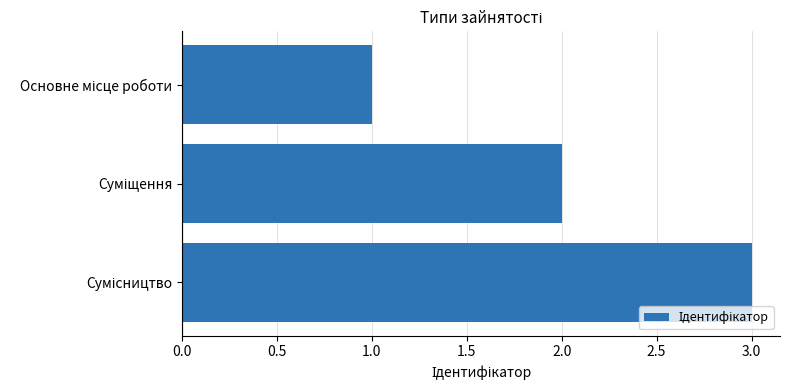

What is the greatest value displayed?

3